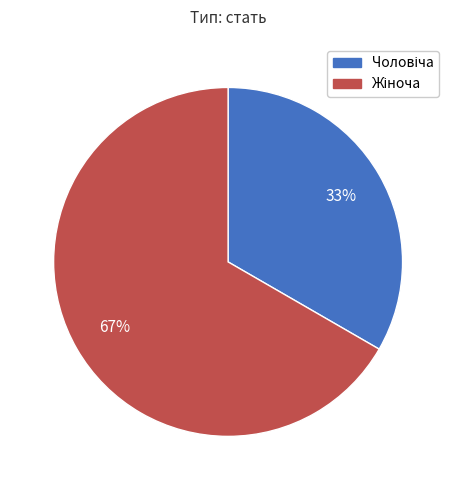

Does any single category account for the majority?

Yes